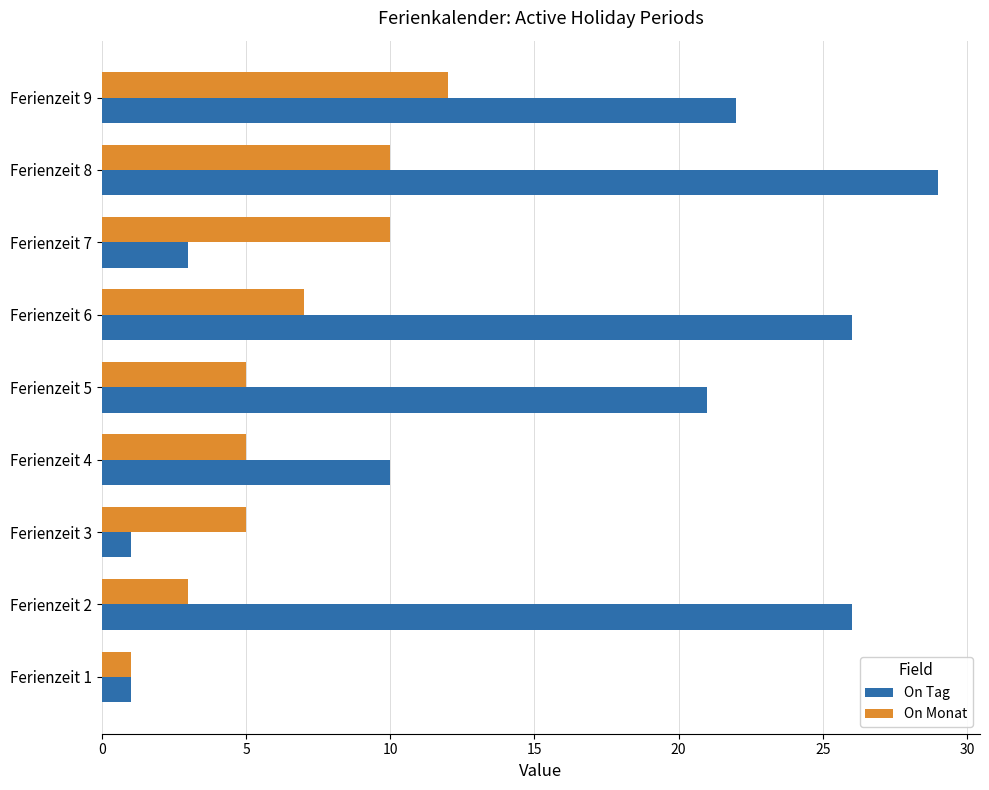

What is the difference between the second highest and second lowest values in the On Tag series?

25